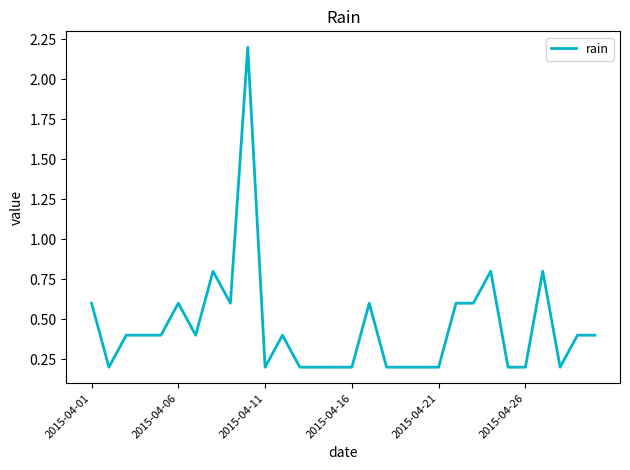

What is the greatest value displayed?

2.2